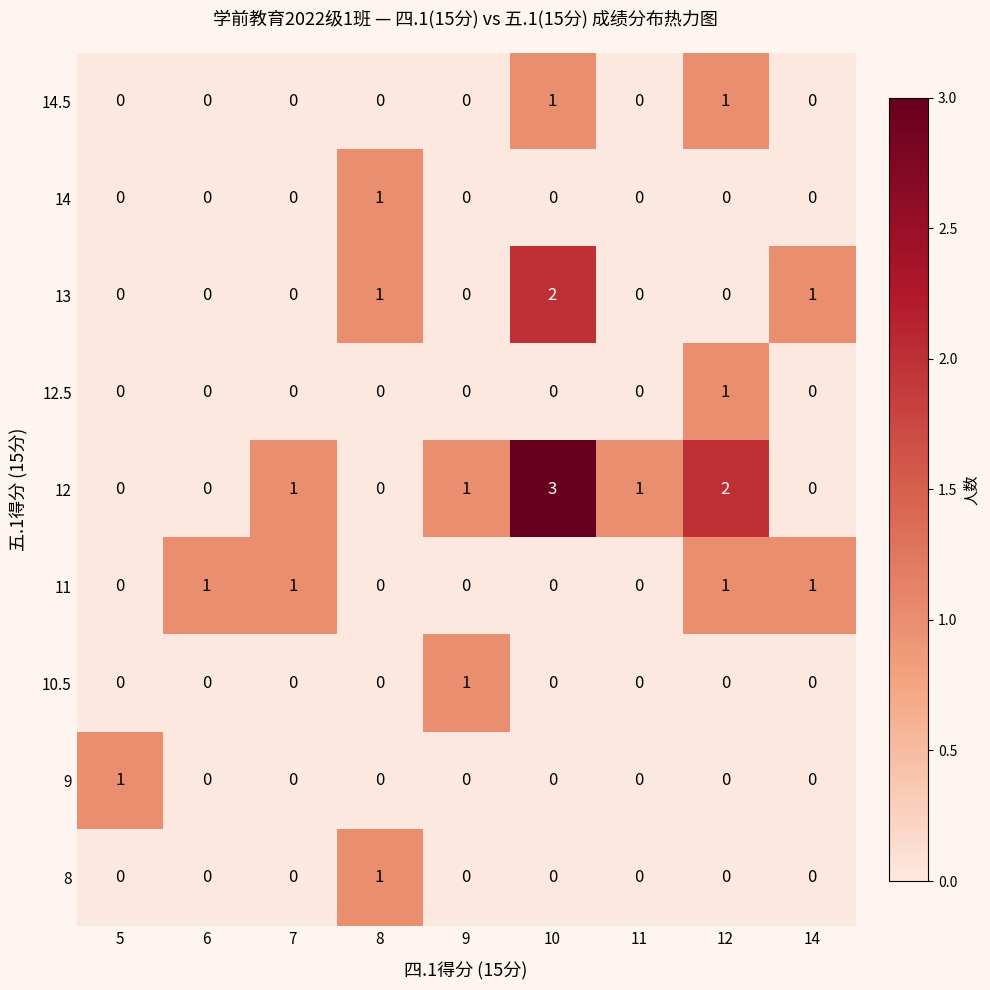

What is the difference between the highest and lowest values at 10?

3